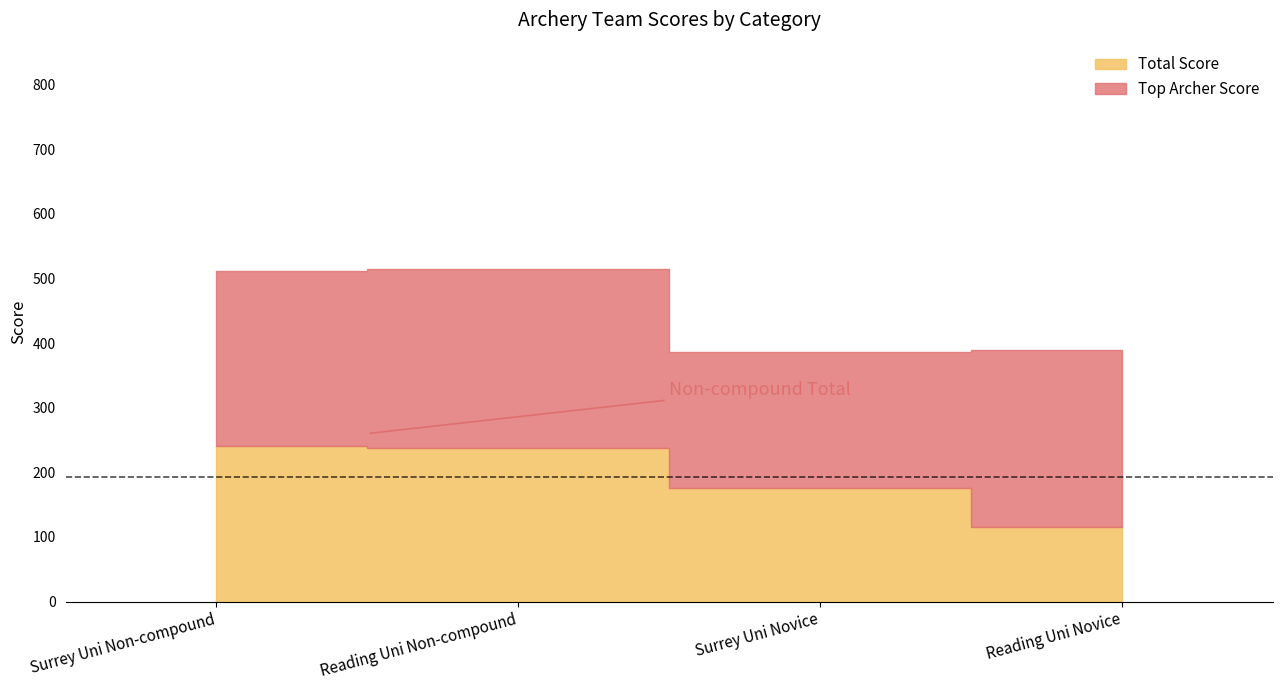

In Top Archer Score, how many points are lower than both neighbors (excluding endpoints)?

1